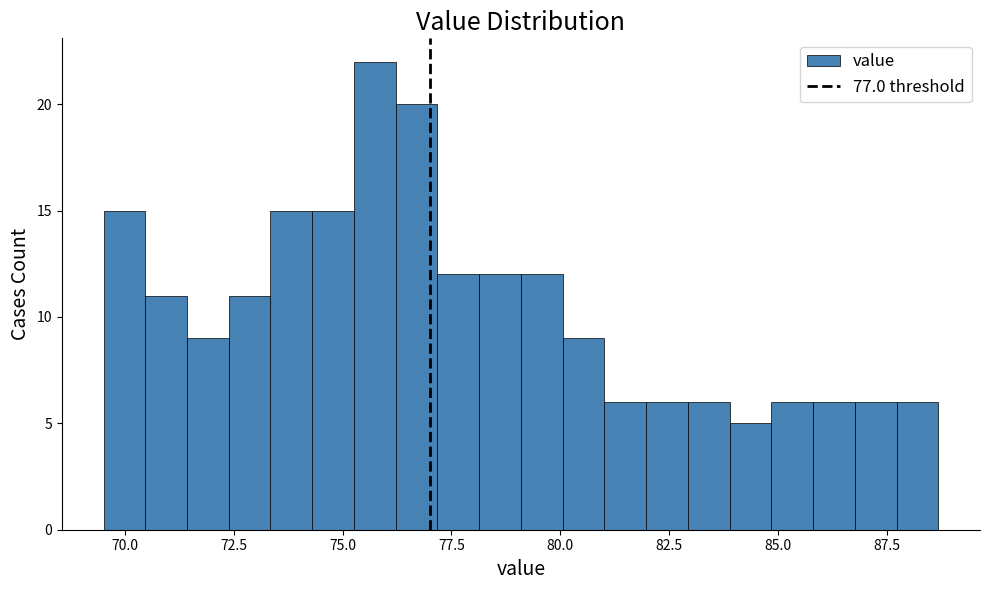

Around what value on the x-axis is the tallest bar? Give the approximate position of its centre, as read against the axis.

75.5